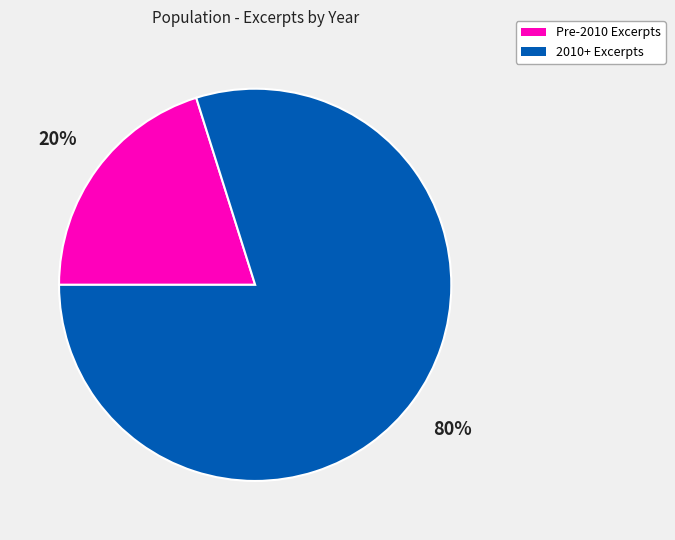

How many segments does this pie chart have?

2